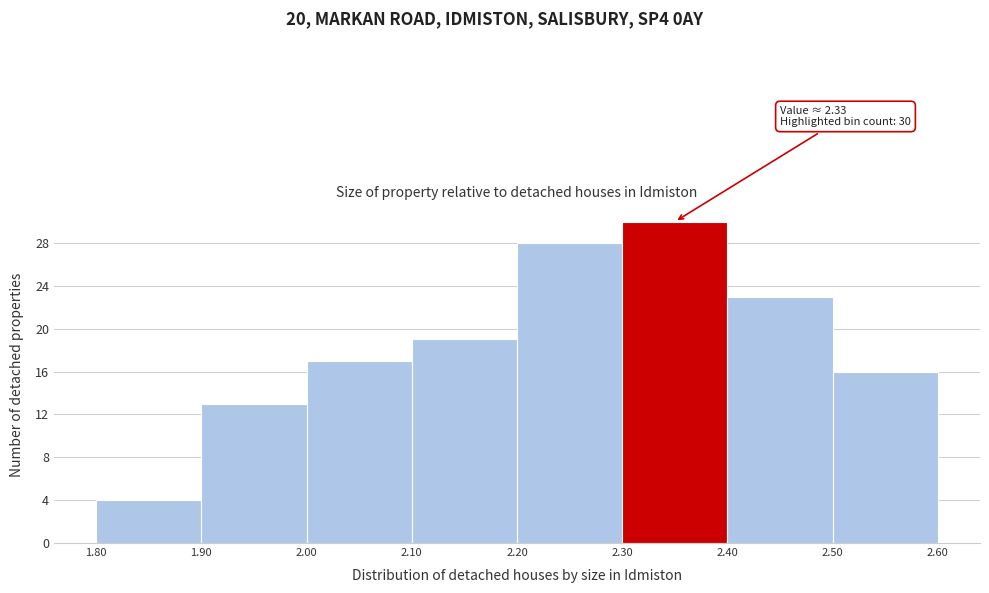

Over which range of the x-axis is the bar tallest?

2.30 to 2.40